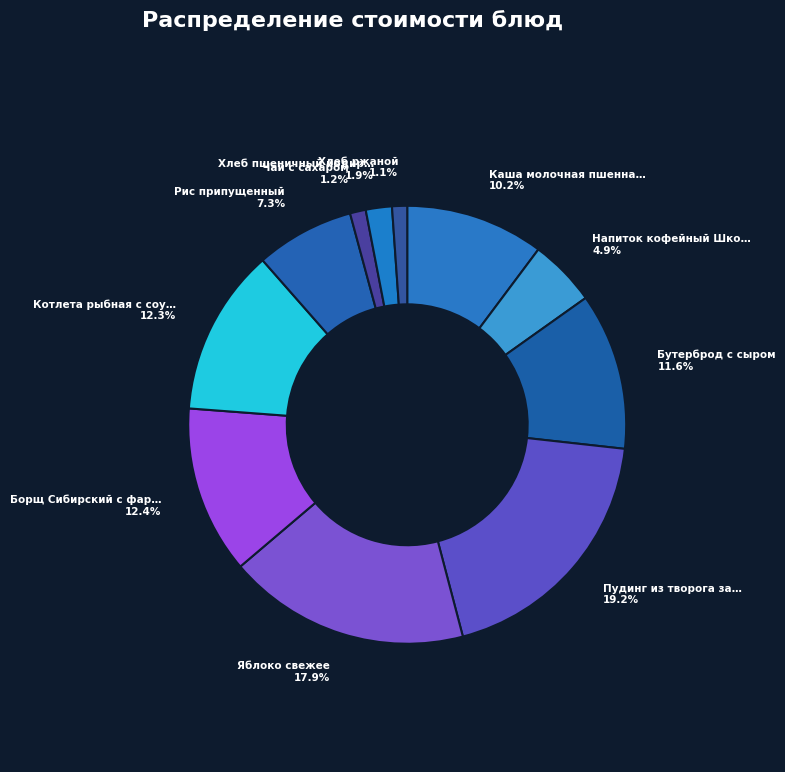

How many slices are in this pie chart?

11